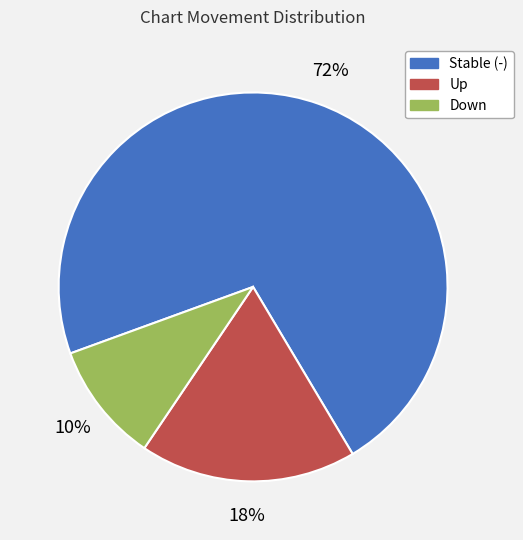

To the nearest percent, what portion does Up represent?

18%